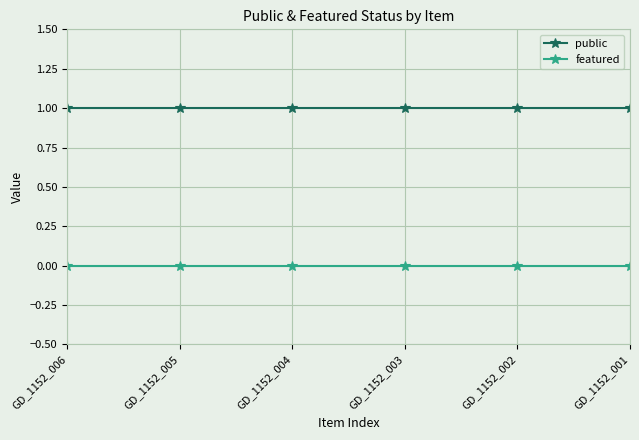

What is the total value across all series at GD_1152_003?

1